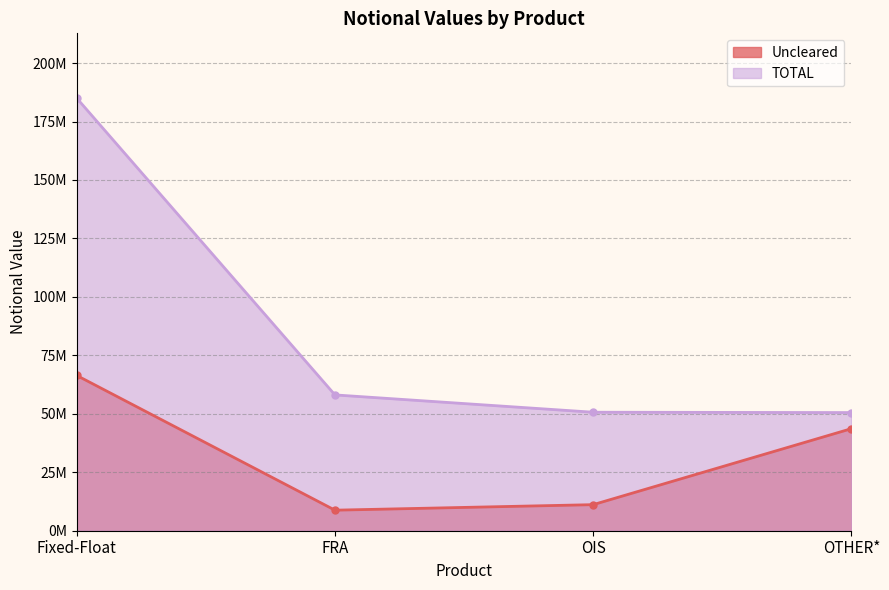

Reading right to left, transcribe all the data shown in this chart.

Uncleared: OTHER*=43633376	OIS=11146094	FRA=8786299	Fixed-Float=66390373
TOTAL: OTHER*=50529334	OIS=50674308	FRA=58080053	Fixed-Float=184965308